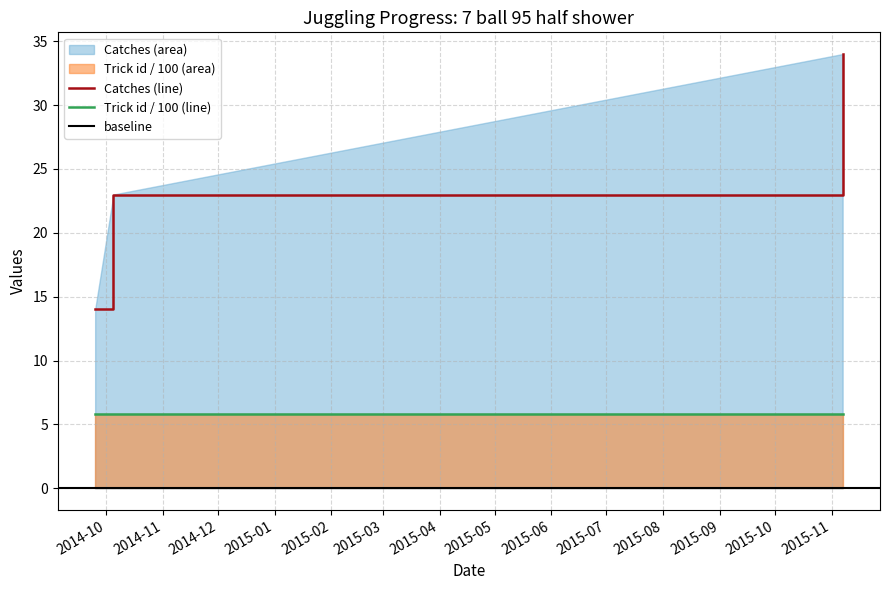

List the labels in order of value, largest first.

2015-11-07, 2014-10-05, 2014-09-25